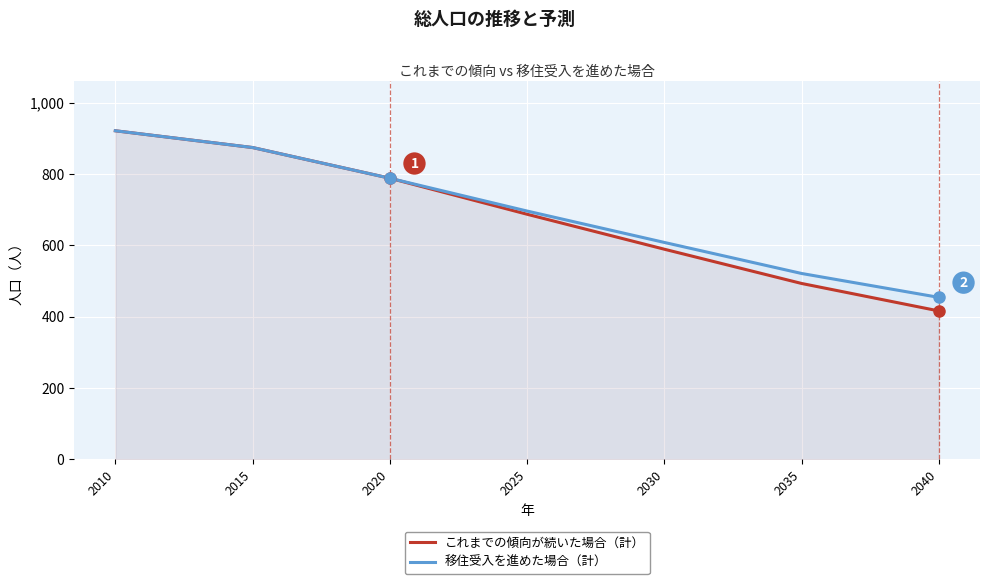

Is the value of 移住受入を進めた場合（計） at 2015 greater than the value of これまでの傾向が続いた場合（計） at 2020?

Yes